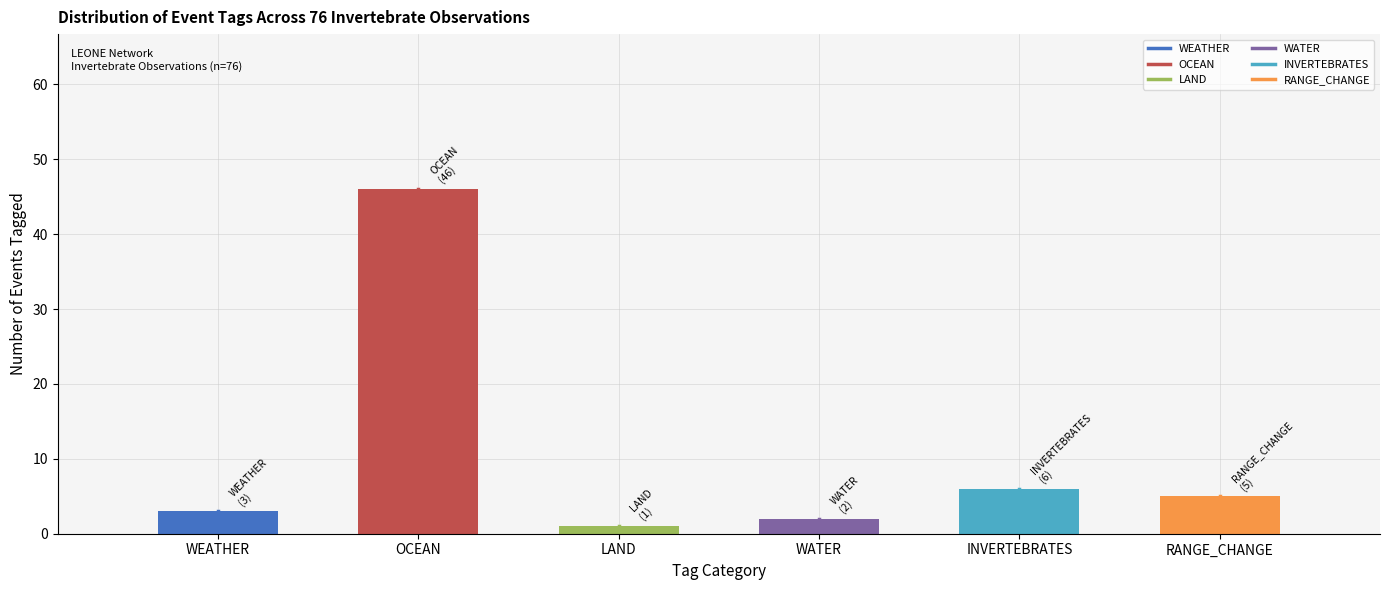

Reading left to right, what are all the values shown in this chart?

3	46	1	2	6	5